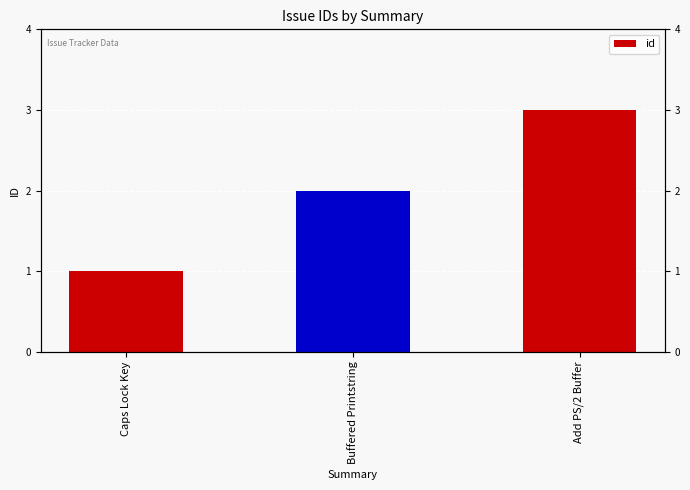

Count the values in the range 1 to 3.

3